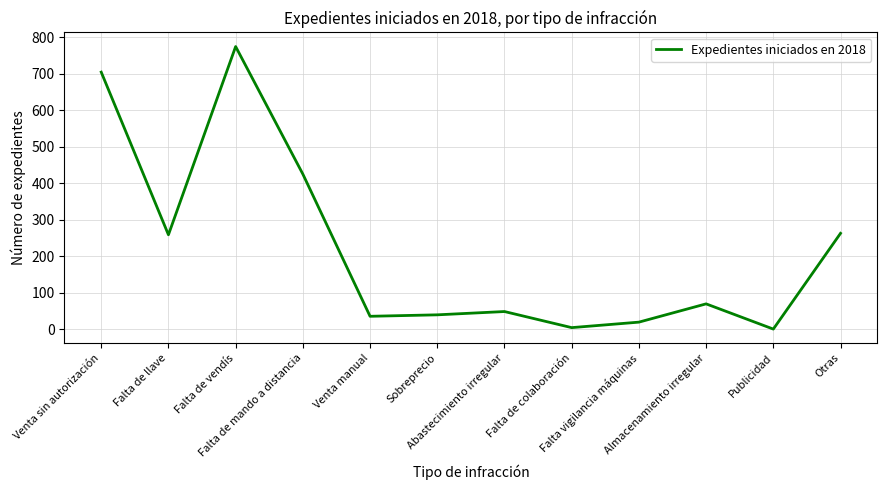

How many interior local peaks (higher than both neighbors) does the data have?

3